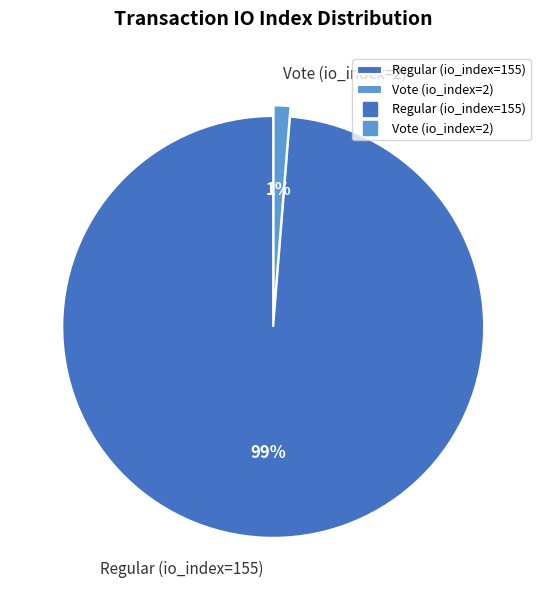

How many segments does this pie chart have?

2